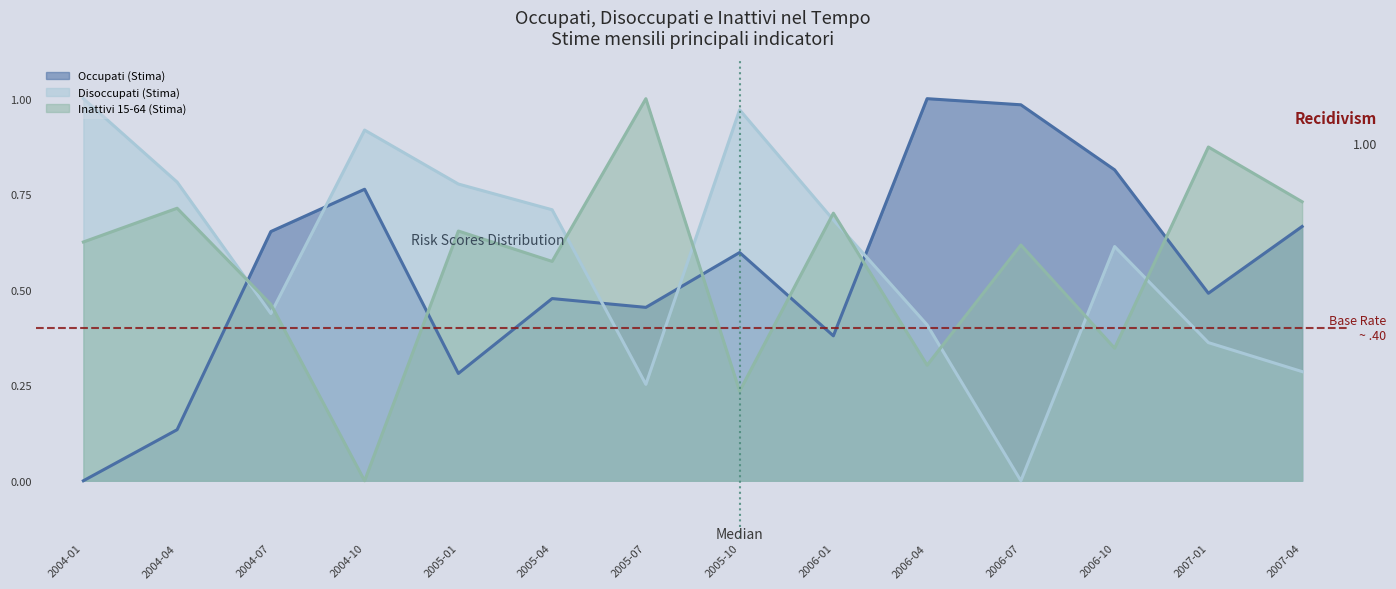

What is the label of the 9th point from the right?

2005-04